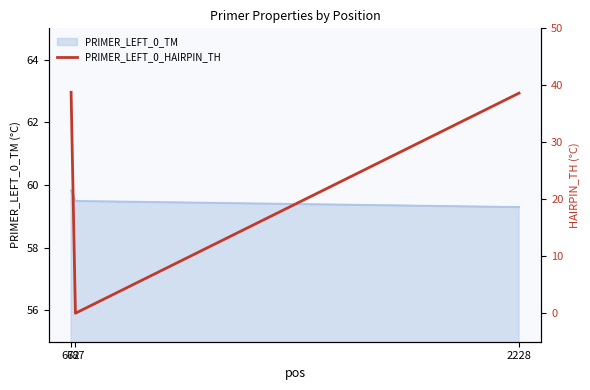

Reading left to right, extract all data points from this chart.

38.8	0.0	38.6